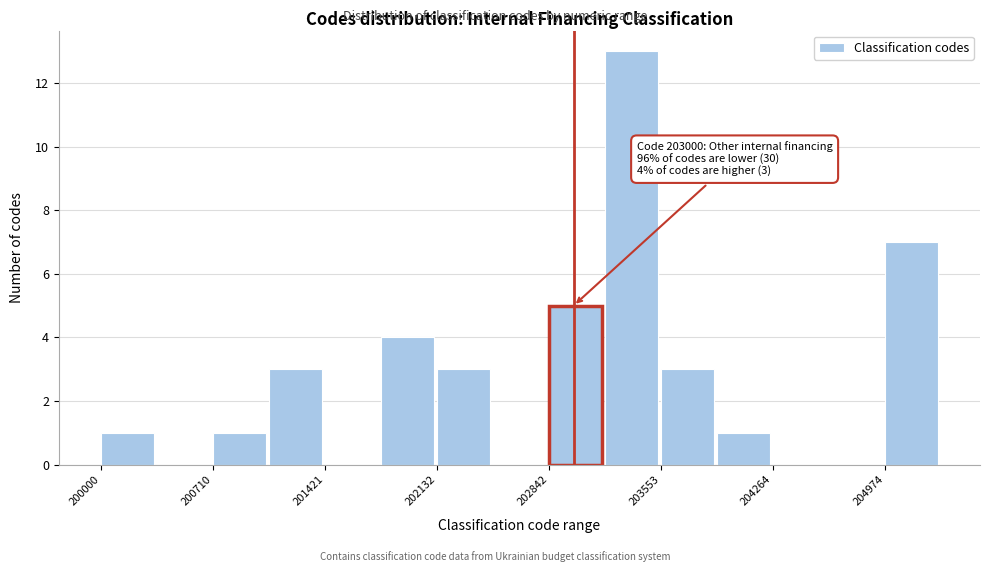

Read against the x-axis, roughly where is the centre of the tallest bar?

203400